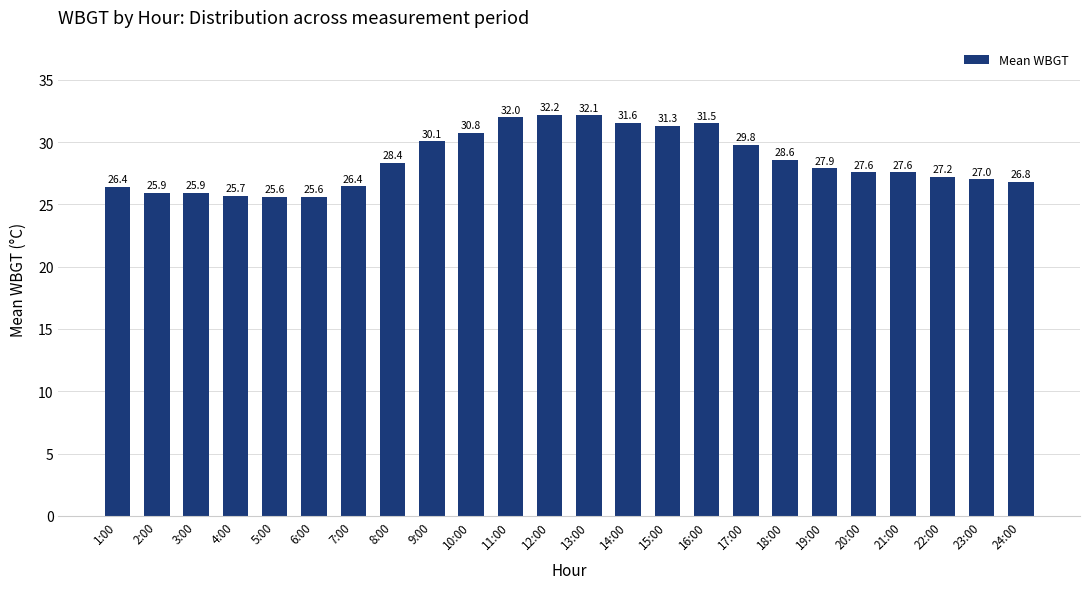

How many bars are there in total?

24